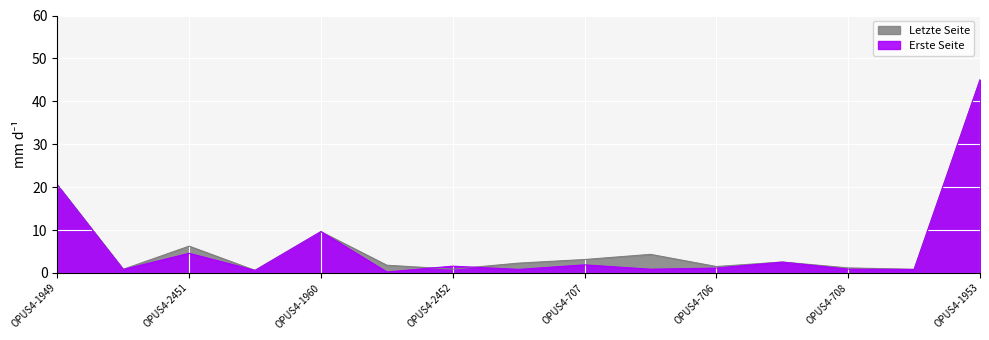

How many data points in Erste Seite are less than 1?

7